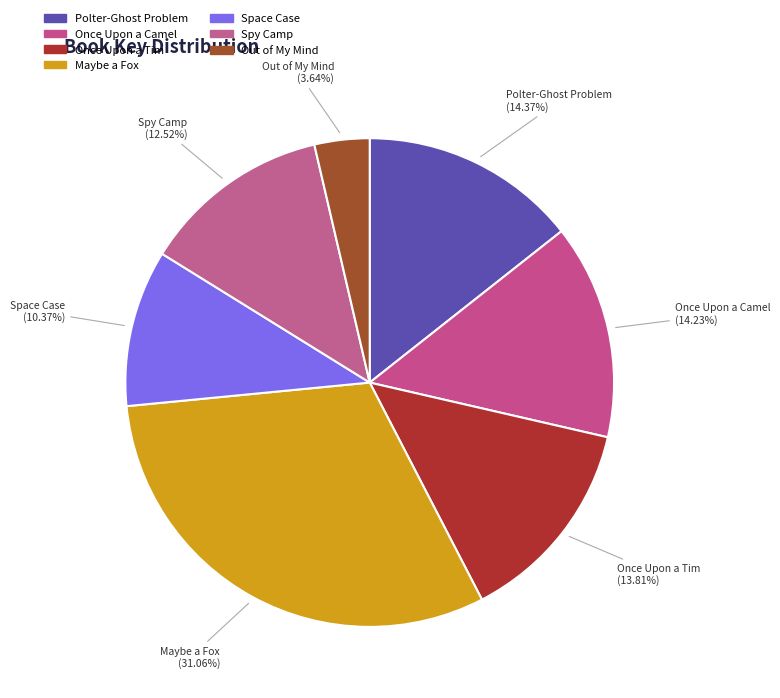

Which category has the smallest portion of the pie?

Out of My Mind